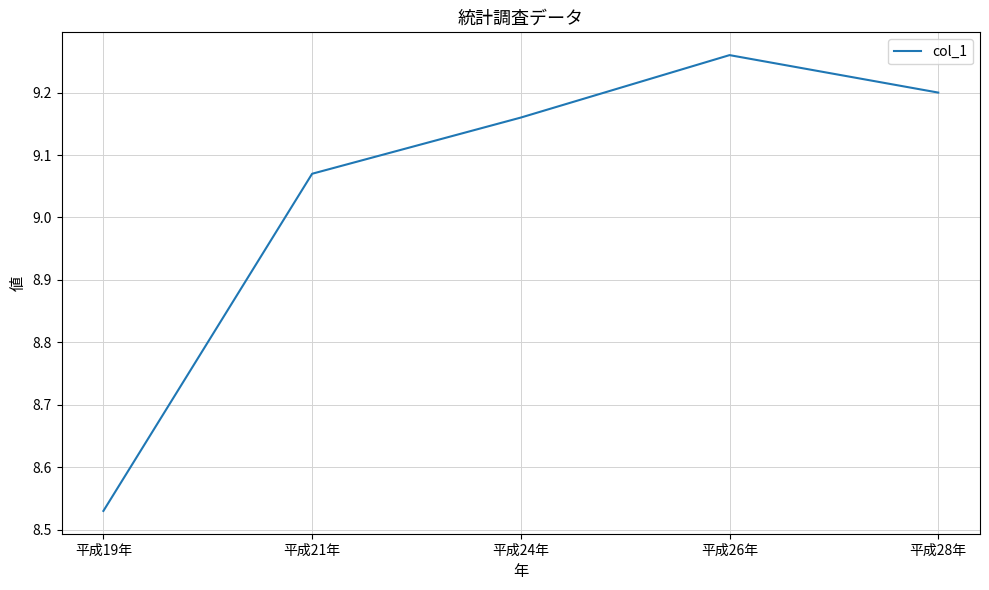

How many lines are shown in the chart?

1